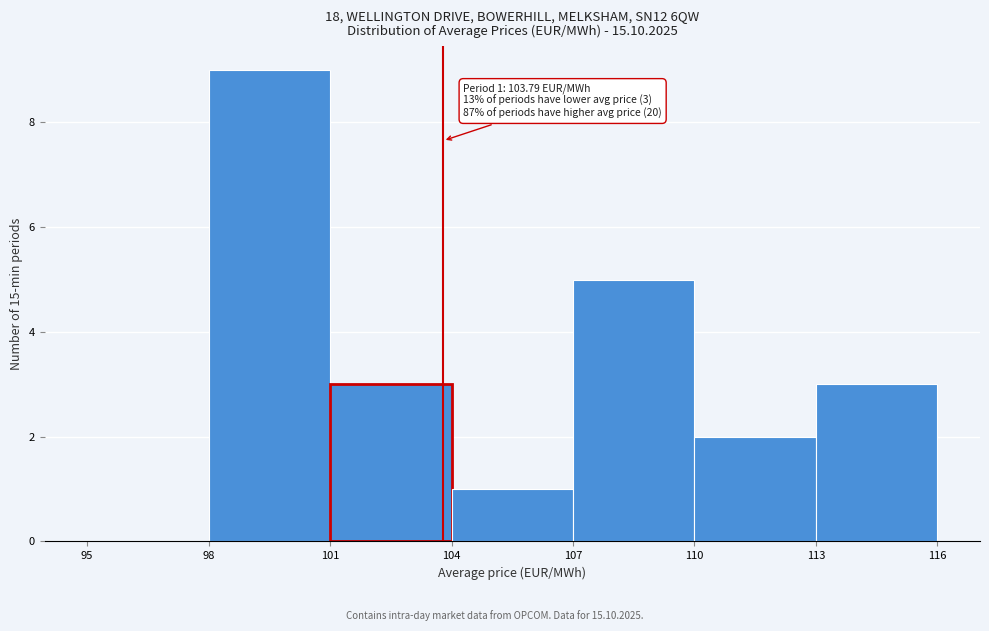

Which range on the x-axis has the tallest bar?

98 to 101